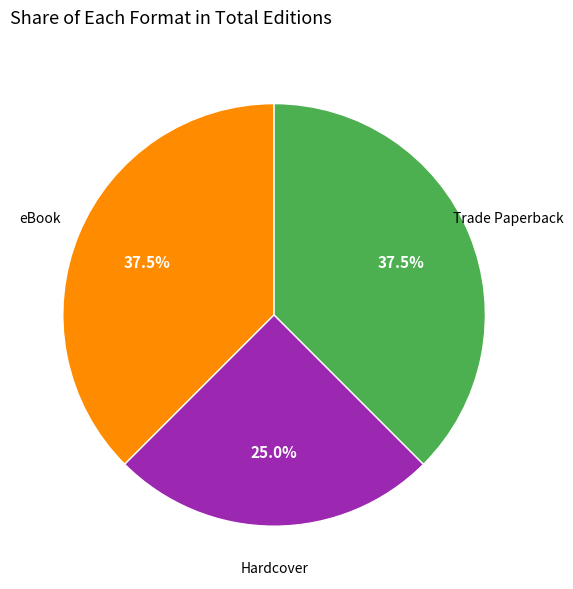

How many segments does this pie chart have?

3